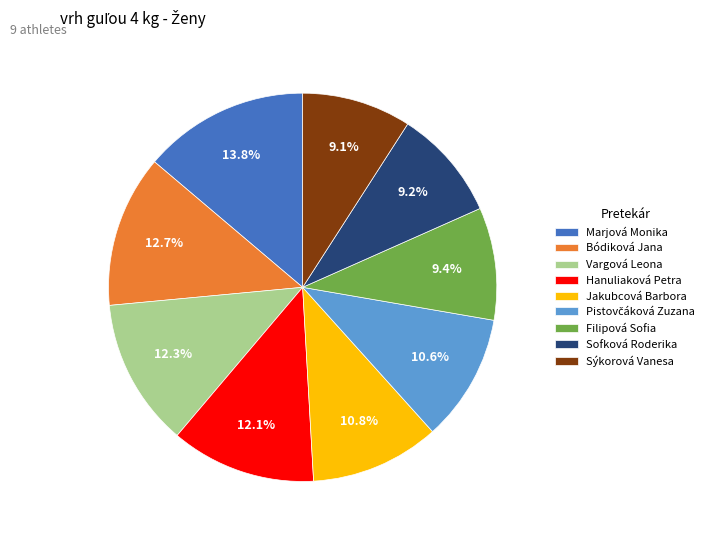

Is Hanuliaková Petra the majority of the pie?

No